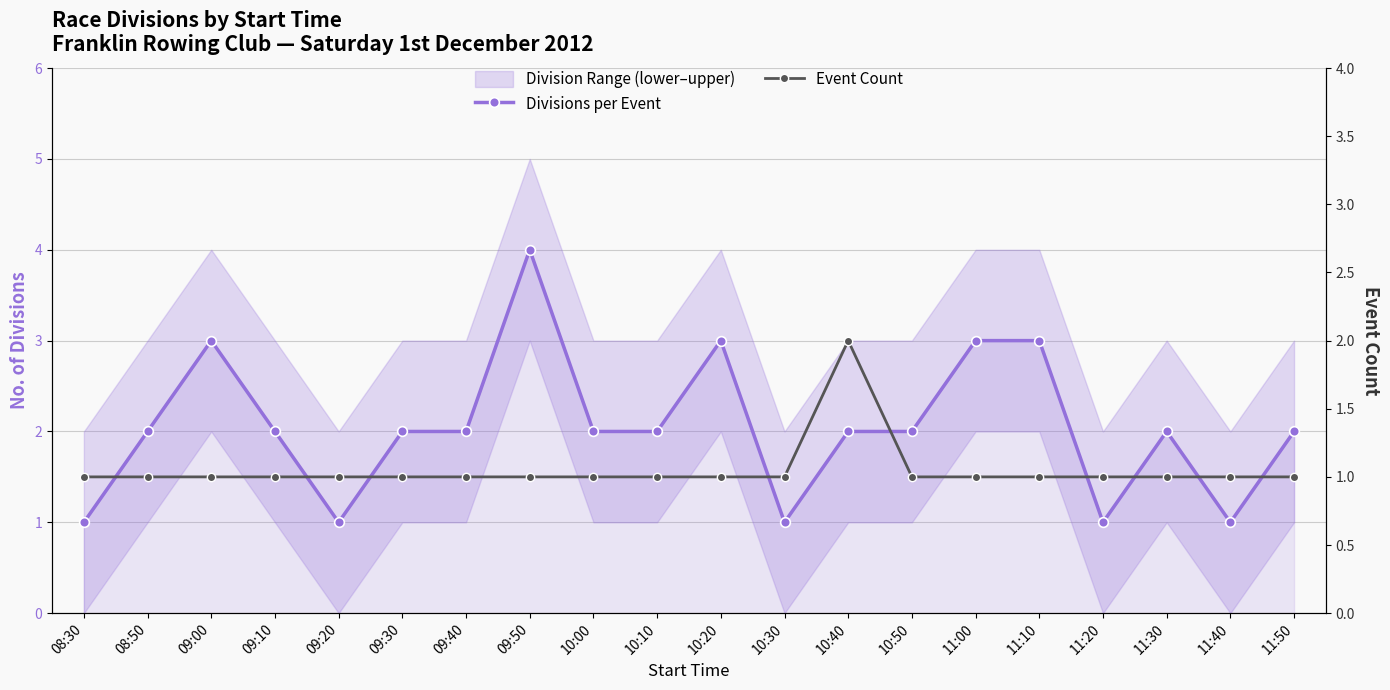

True or false: Event Count and Divisions per Event cross at least once.

False